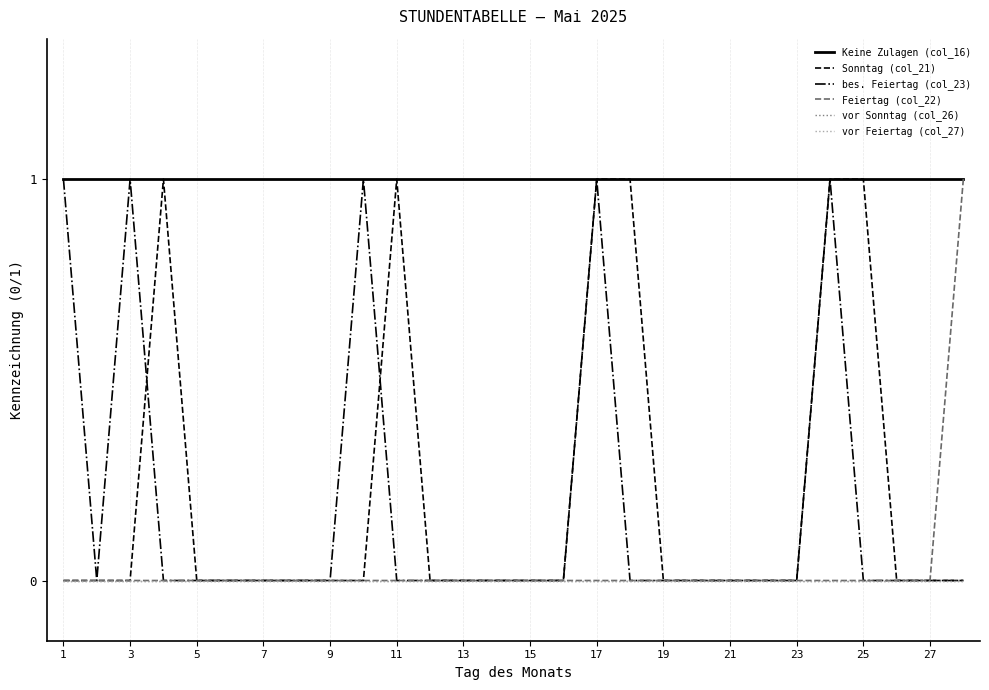

True or false: Sonntag (col_21) has more than 1 points higher than both neighbors.

True